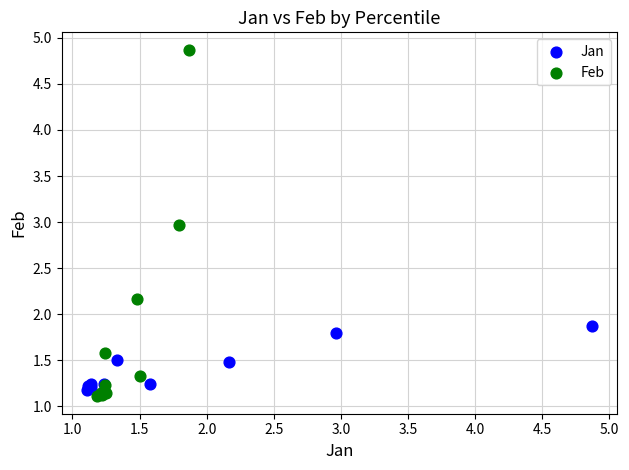

Which series contains the highest Y value?

Feb